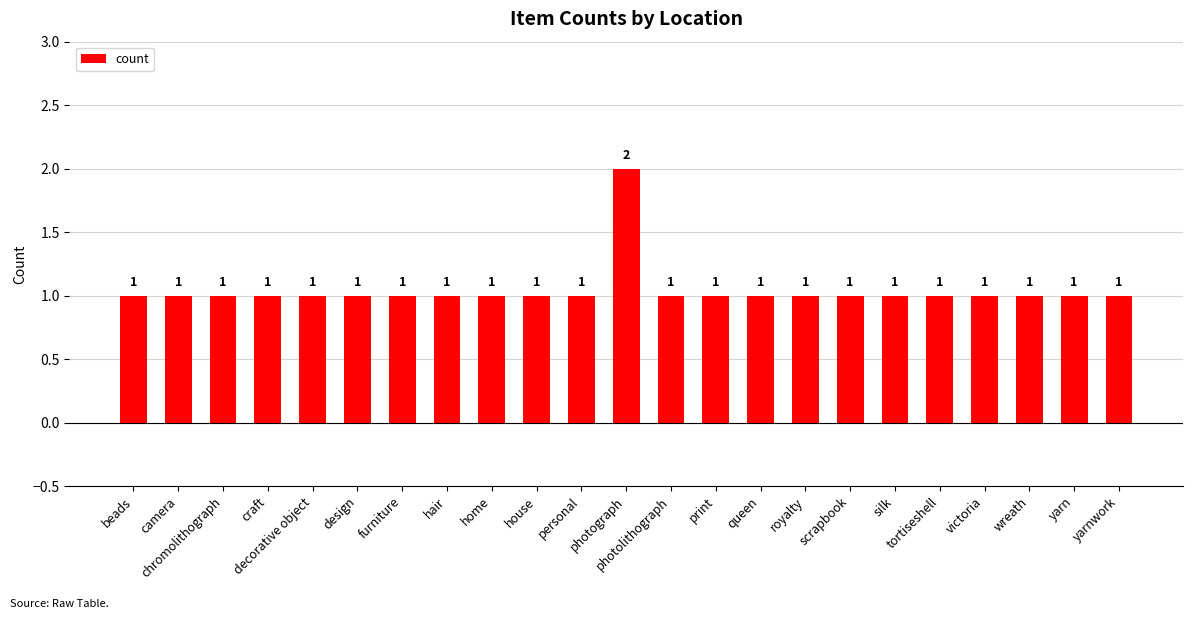

How many values are between 1 and 2?

23